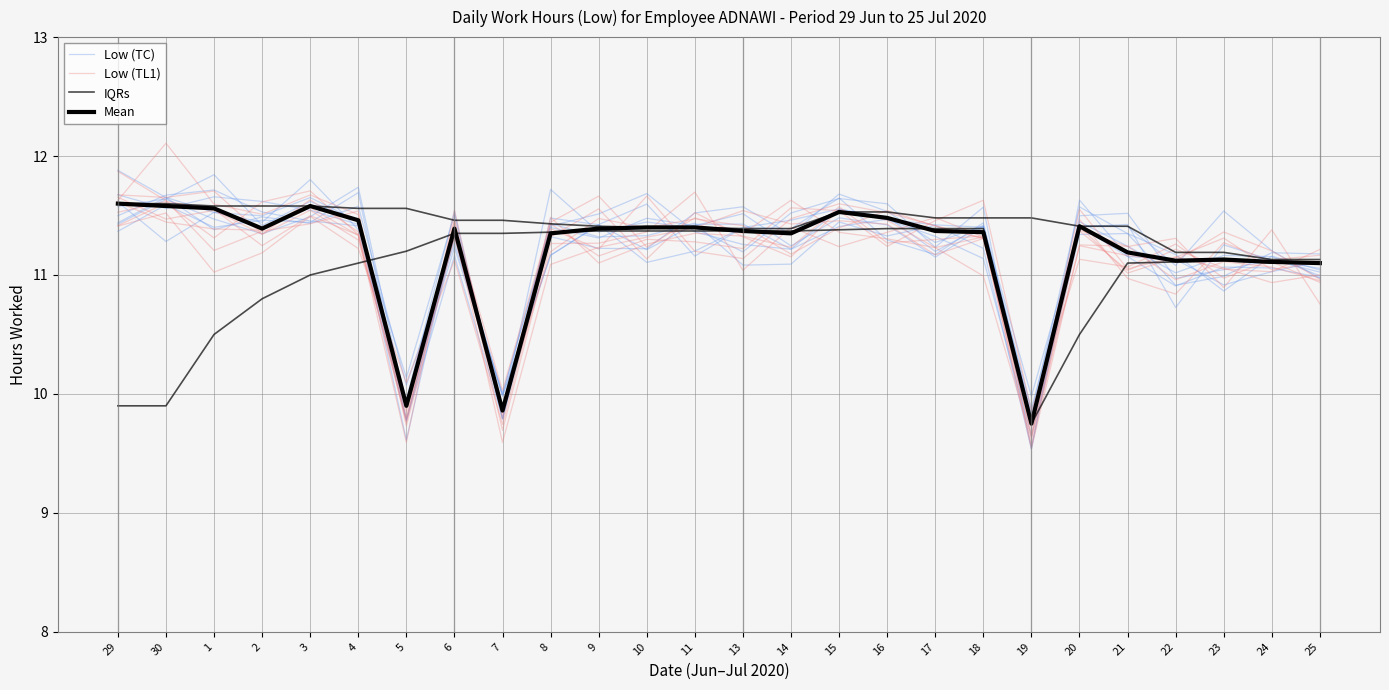

Rank the categories by Low (TC) value from highest to lowest.

29, 1, 20, 2, 30, 3, 6, 15, 11, 8, 4, 17, 10, 16, 9, 18, 21, 22, 25, 14, 13, 24, 23, 5, 7, 19